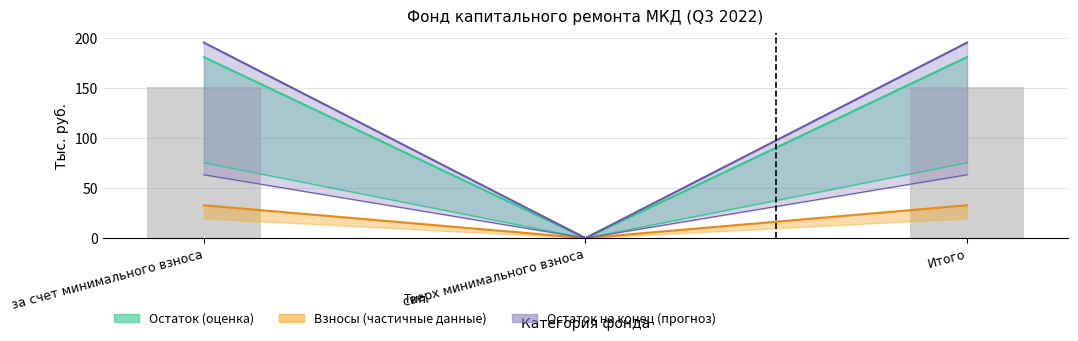

What is the sum of the values at Итого and за счет минимального взноса?

301.2